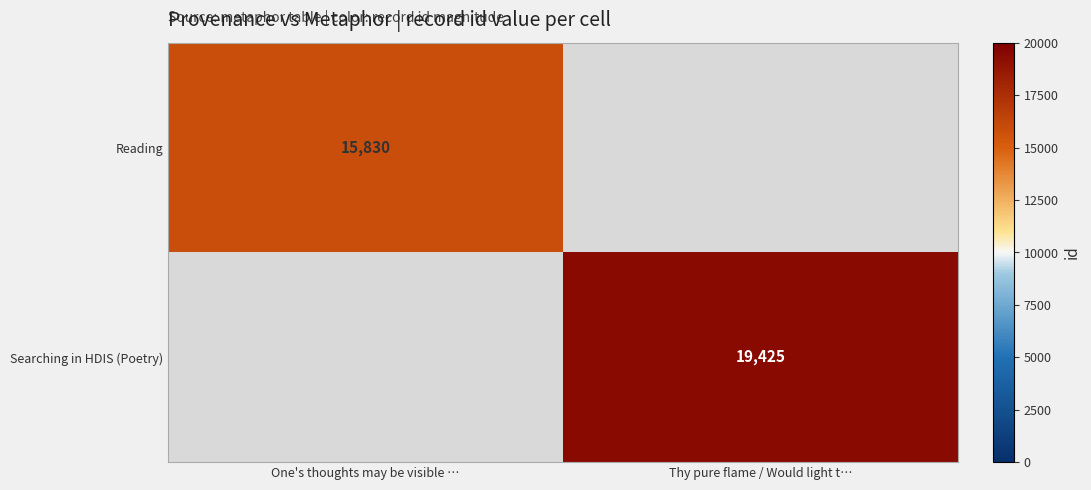

How many categories are shown in the chart?

2